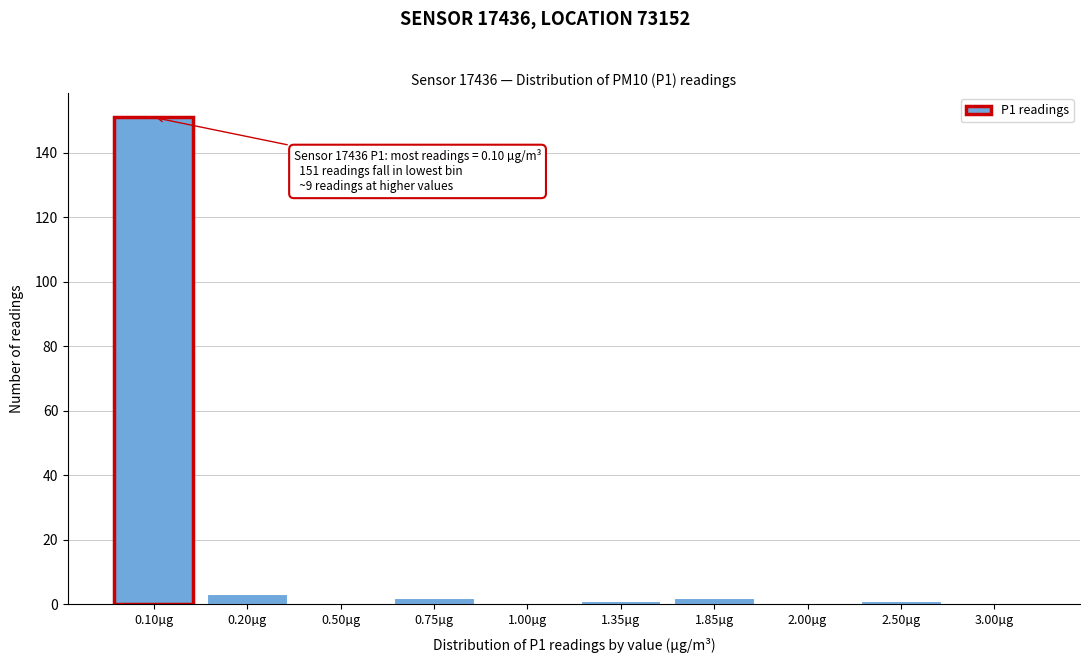

Reading right to left, transcribe all the data shown in this chart.

3.00µg=0	2.50µg=1	2.00µg=0	1.85µg=2	1.35µg=1	1.00µg=0	0.75µg=2	0.50µg=0	0.20µg=3	0.10µg=151